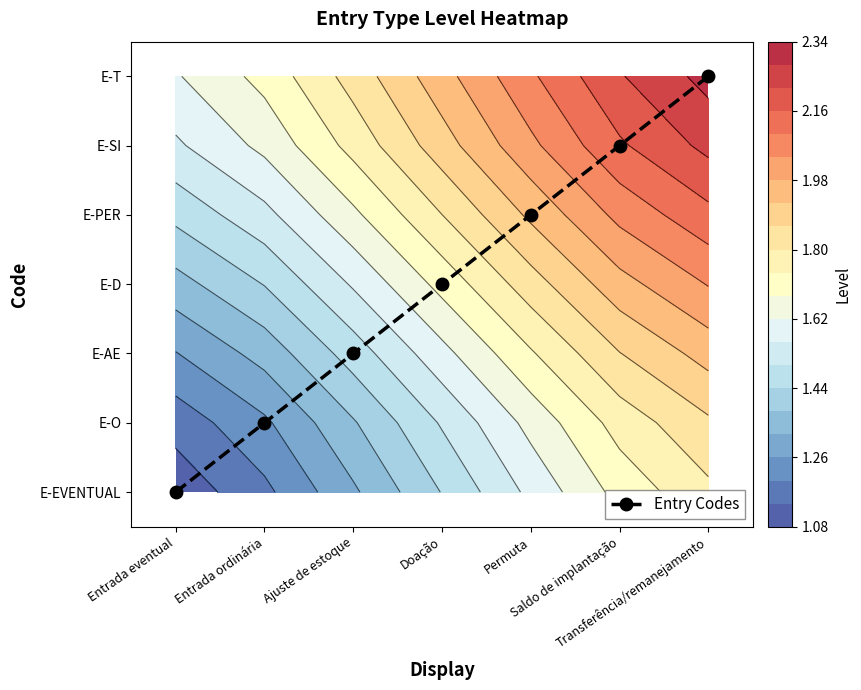

Between Saldo de implantação and Permuta, which is larger?

Saldo de implantação